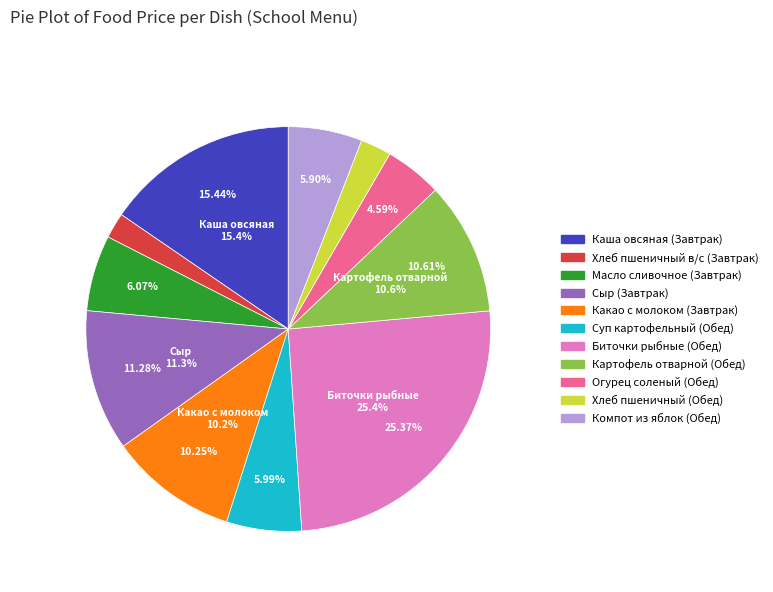

True or false: Картофель отварной (Обед) accounts for 1% of the total.

False